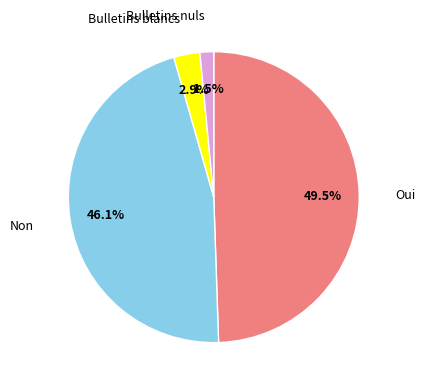

What percentage do Bulletins blancs and Non together represent?

49.0%